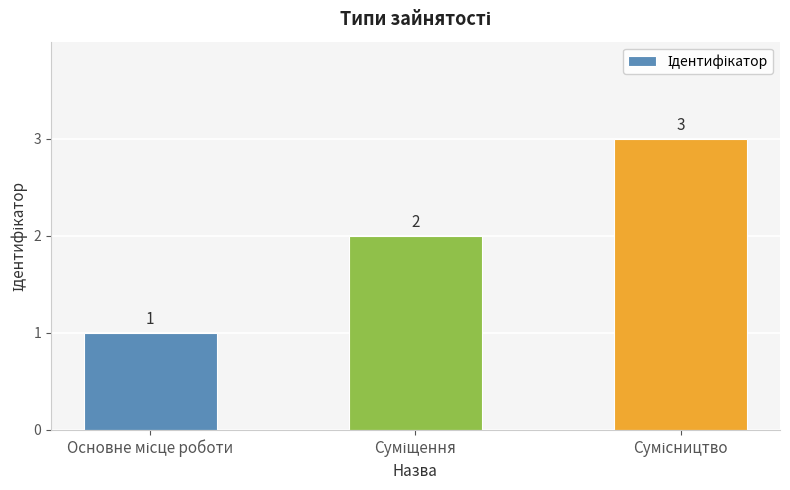

What is the greatest value displayed?

3